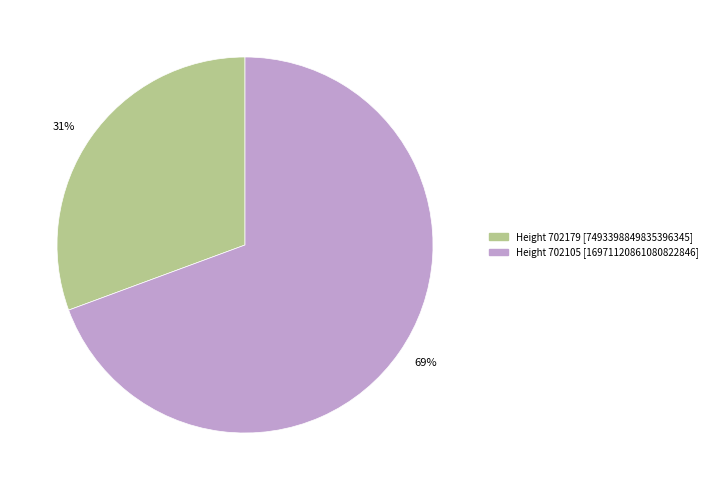

Which slice is the largest?

69%